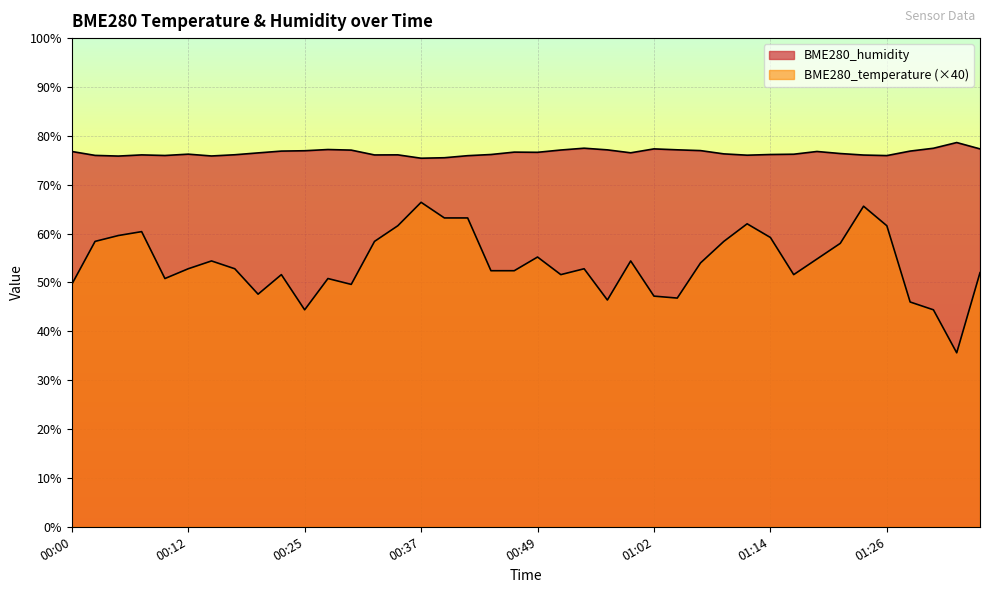

How many lines are shown in the chart?

2